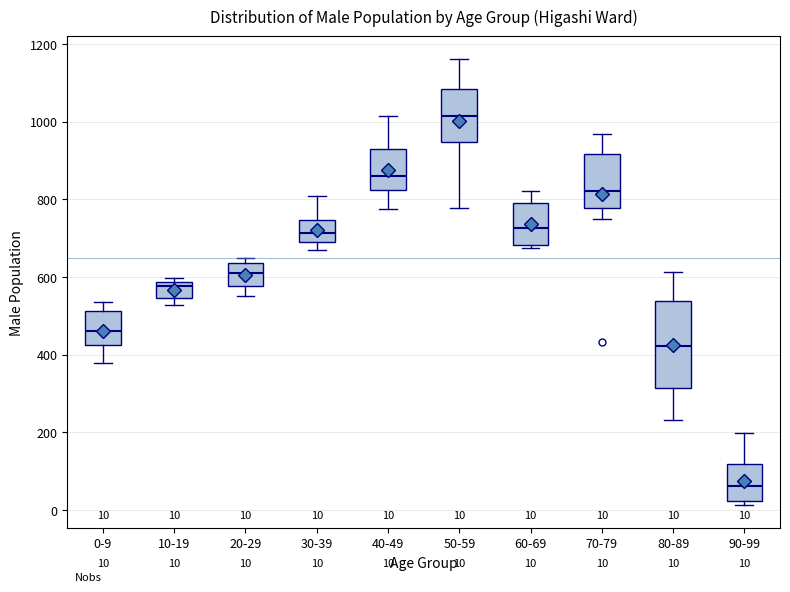

Which box's median line is the lowest?

90-99